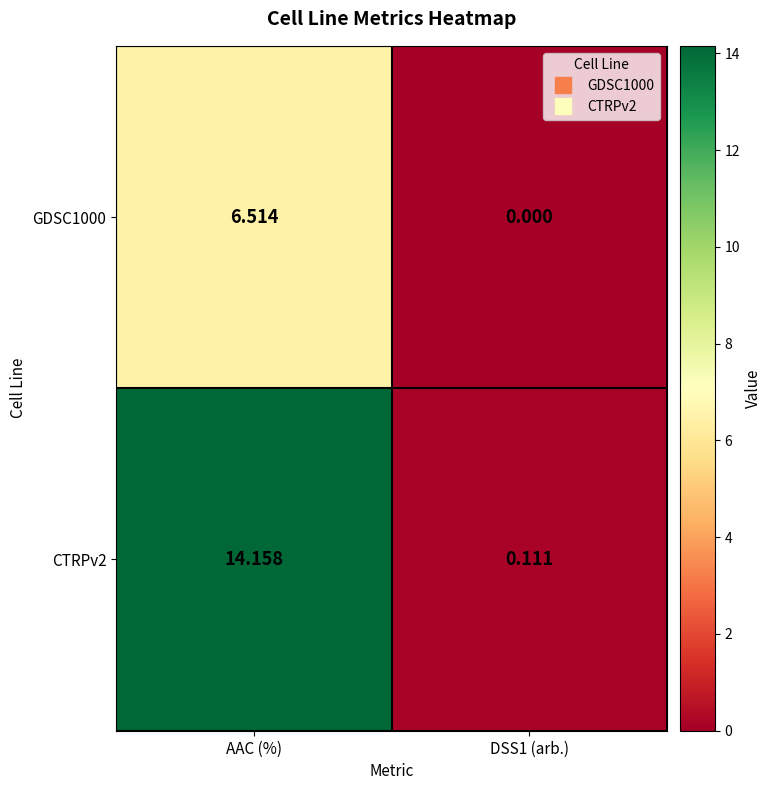

What is the total value across all series at AAC (%)?

20.7